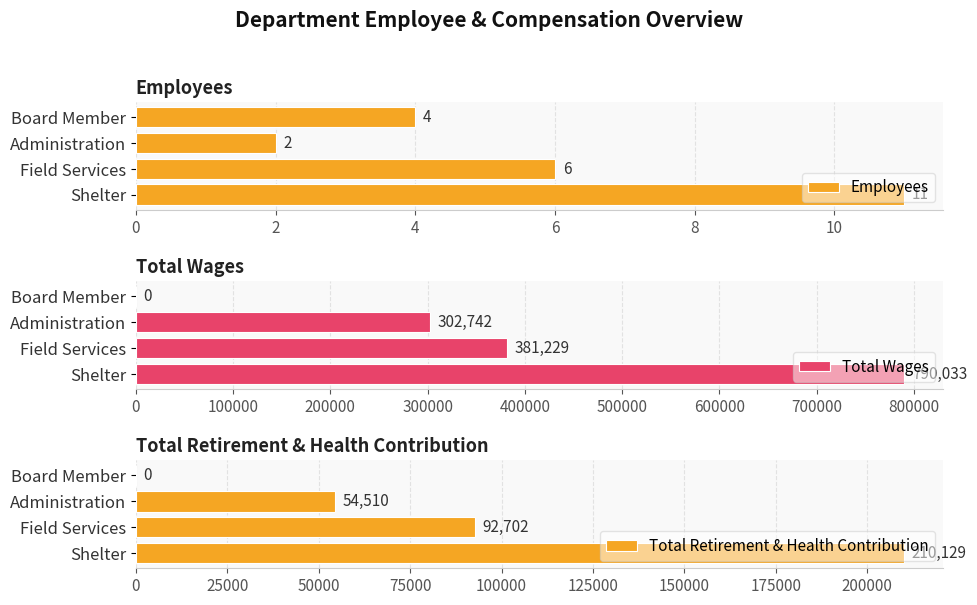

What is the sum of the Total Retirement & Health Contribution values at Field Services and Administration?

147212